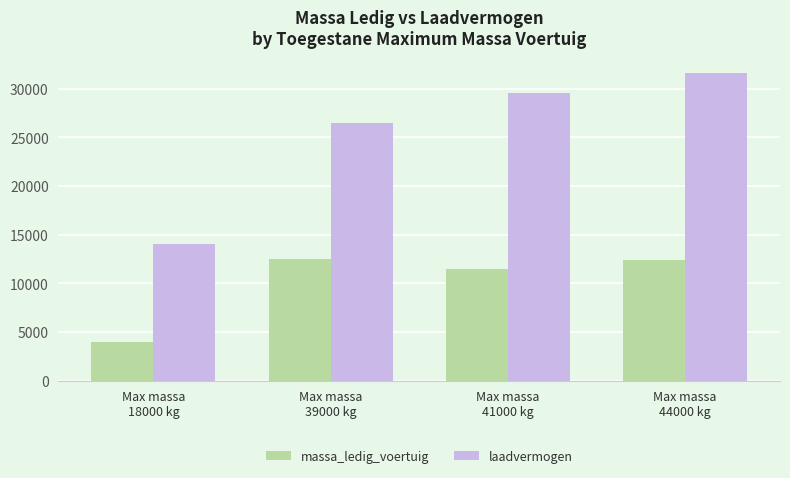

Between Max massa
18000 kg and Max massa
41000 kg, which series saw the biggest shift?

laadvermogen